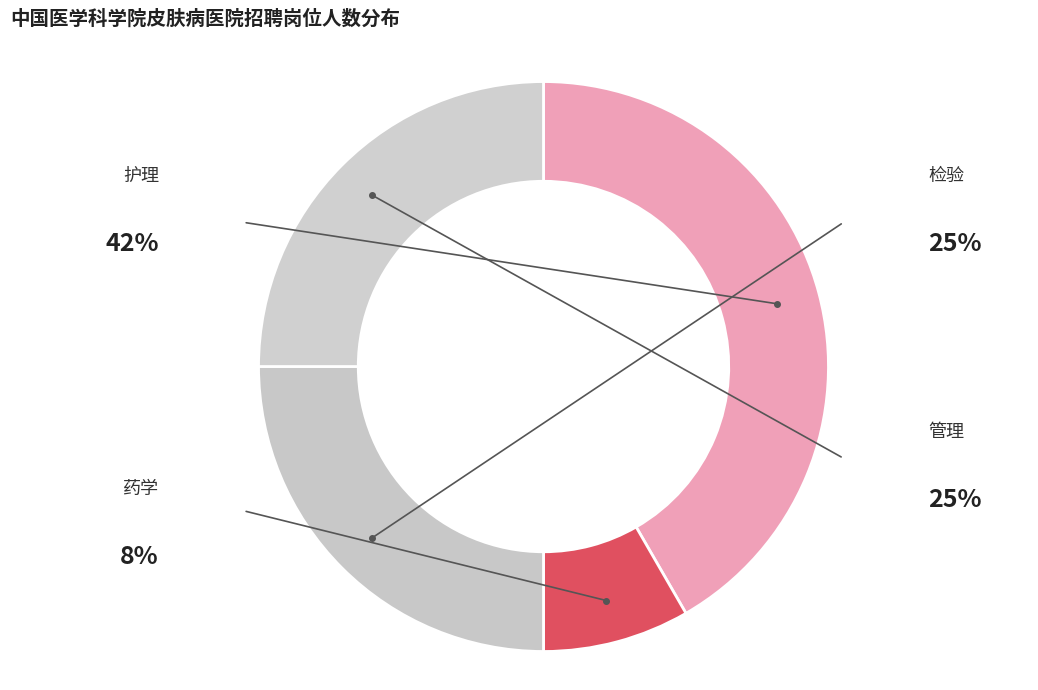

How many slices are in this pie chart?

4